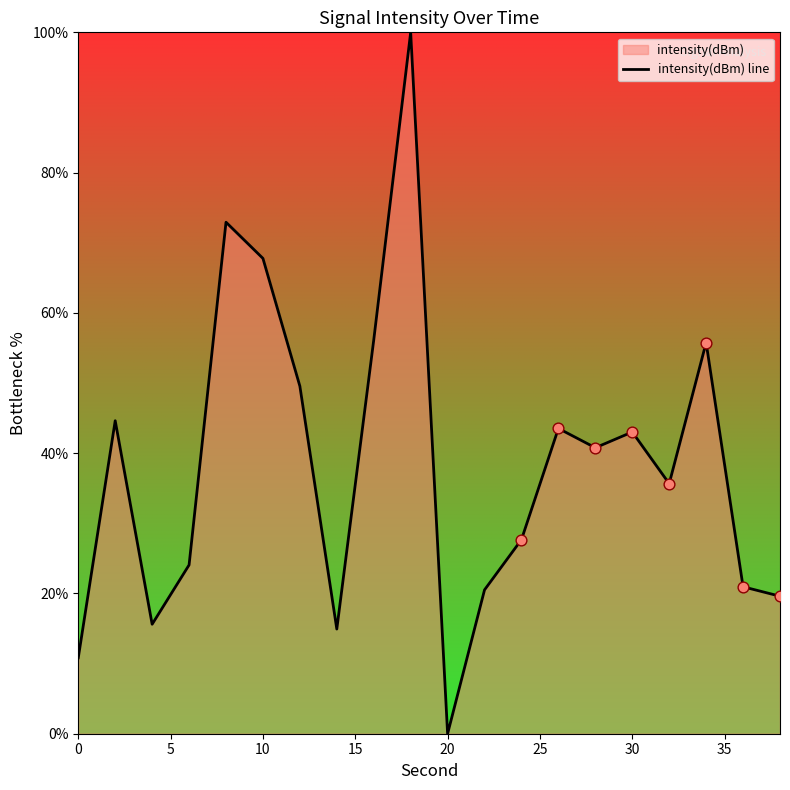

Which label corresponds to the smallest value in the chart?

20